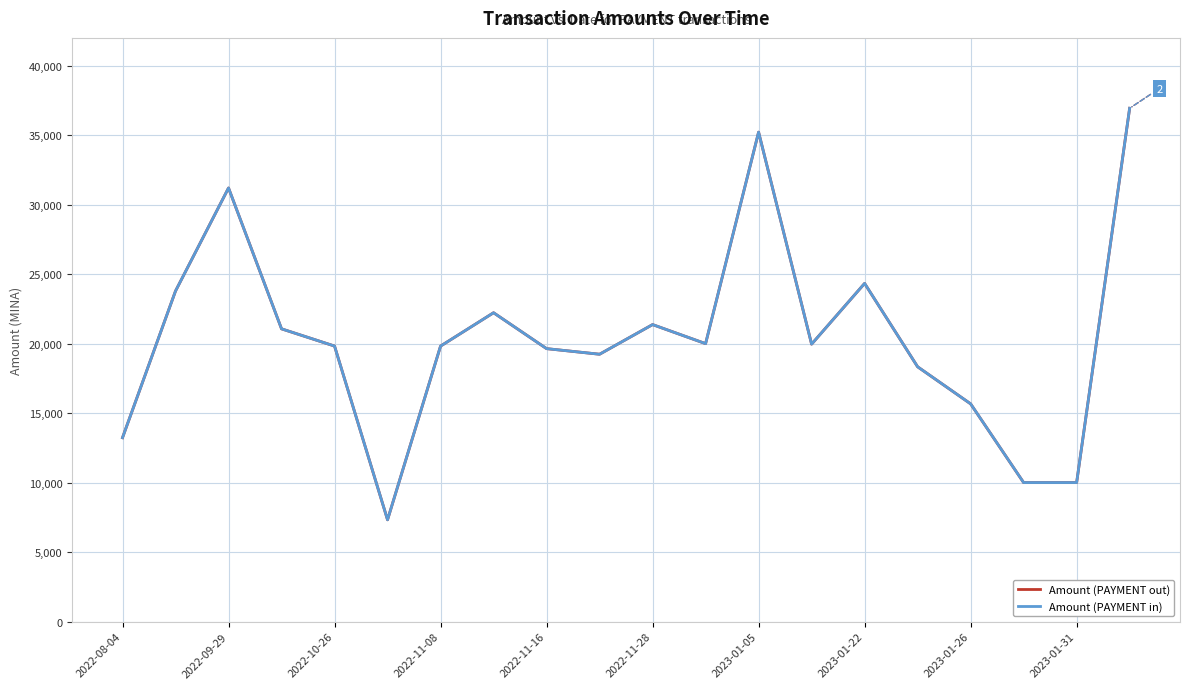

What is the minimum value shown in the chart?

7321.8